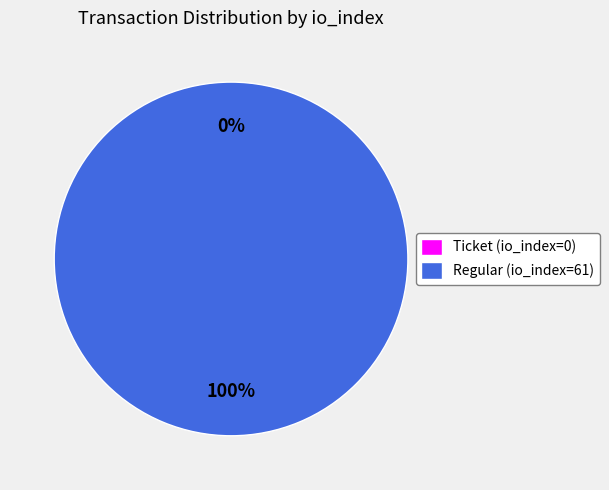

To the nearest percent, what is the difference between the largest and smallest slice percentages?

100%